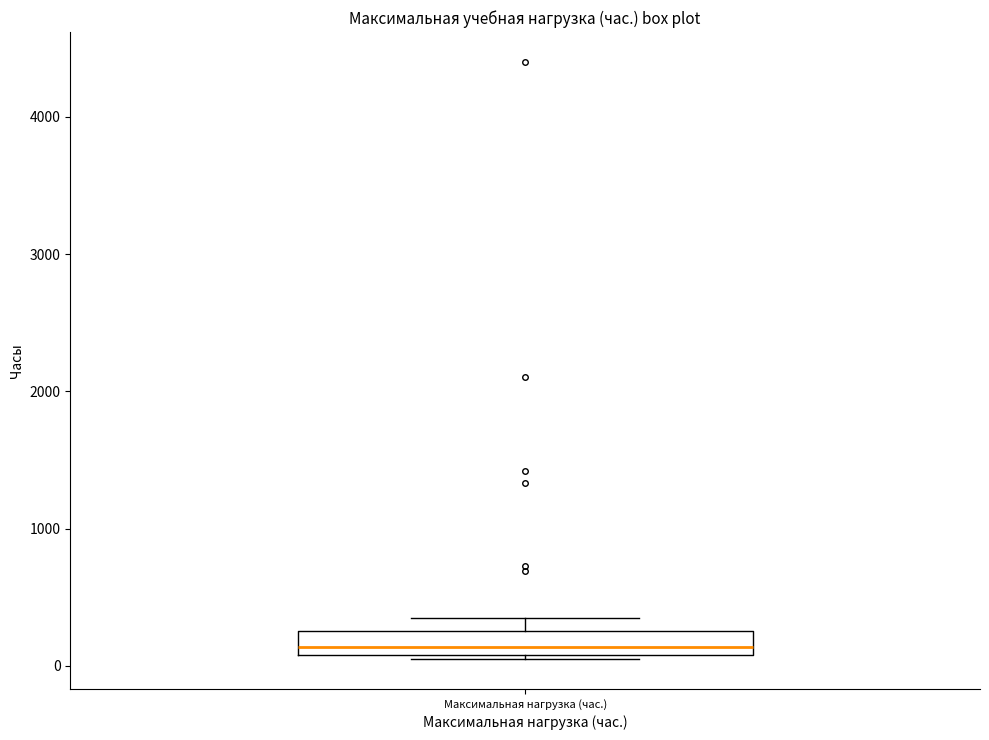

Read this box plot against the y-axis: the position of the median line, the range covered by the box, and the ends of both whiskers. The values are not printed on the chart, so give them approximately, as read against the axis.

median 100 (just above the box's lower edge), box 100 to 300, whiskers 0 to 400